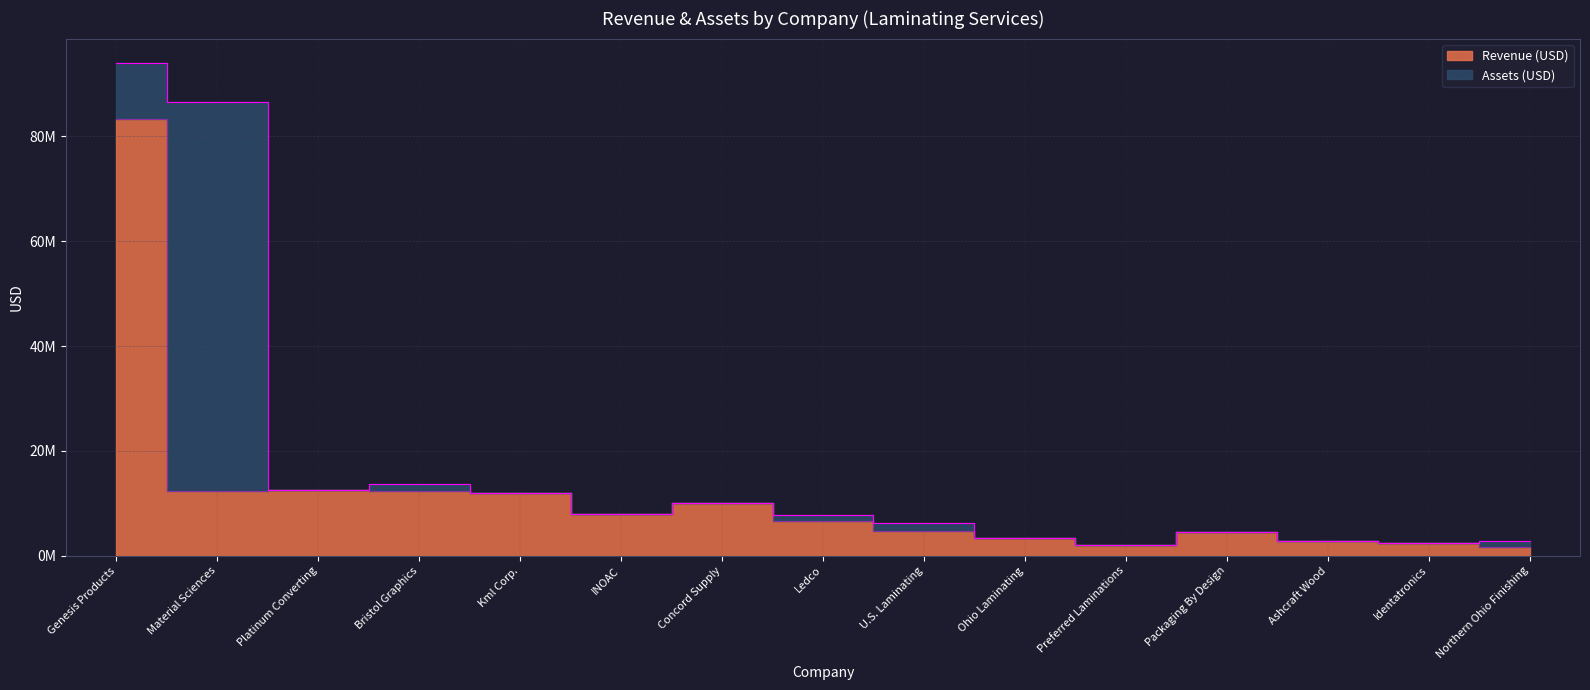

Which label corresponds to the largest value in the chart?

Genesis Products